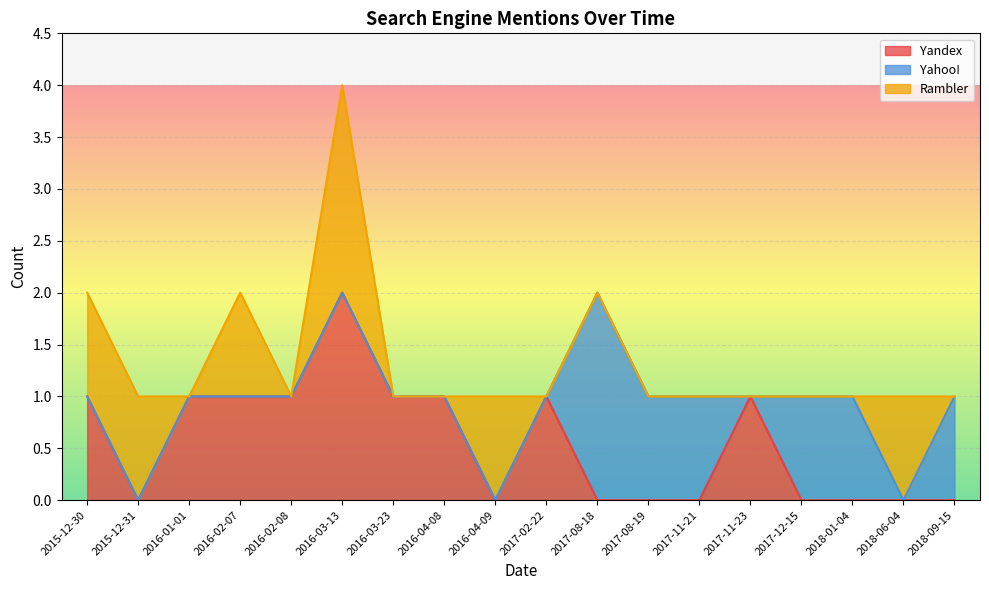

What is the sum of the Yahoo! values at 2017-11-21 and 2015-12-31?

1